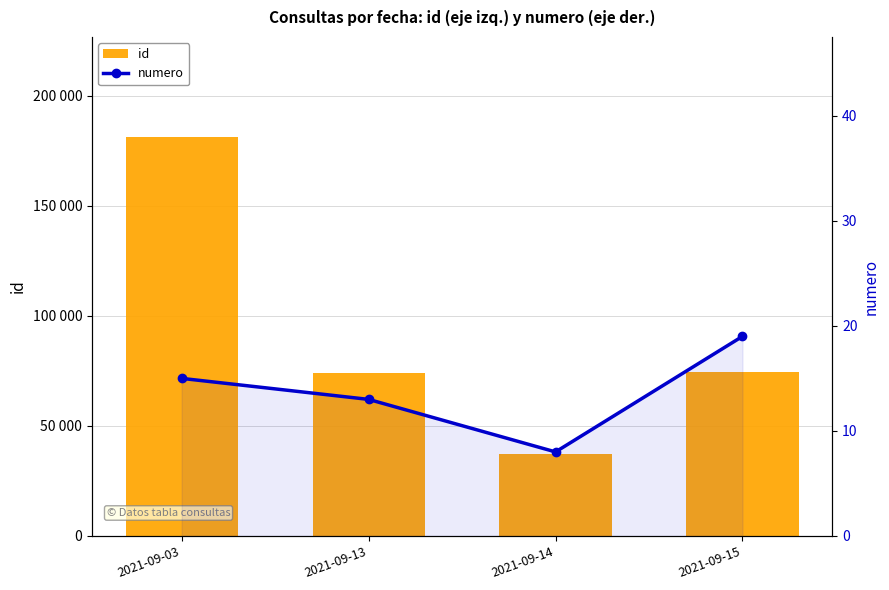

How many data points in numero are less than 15?

2